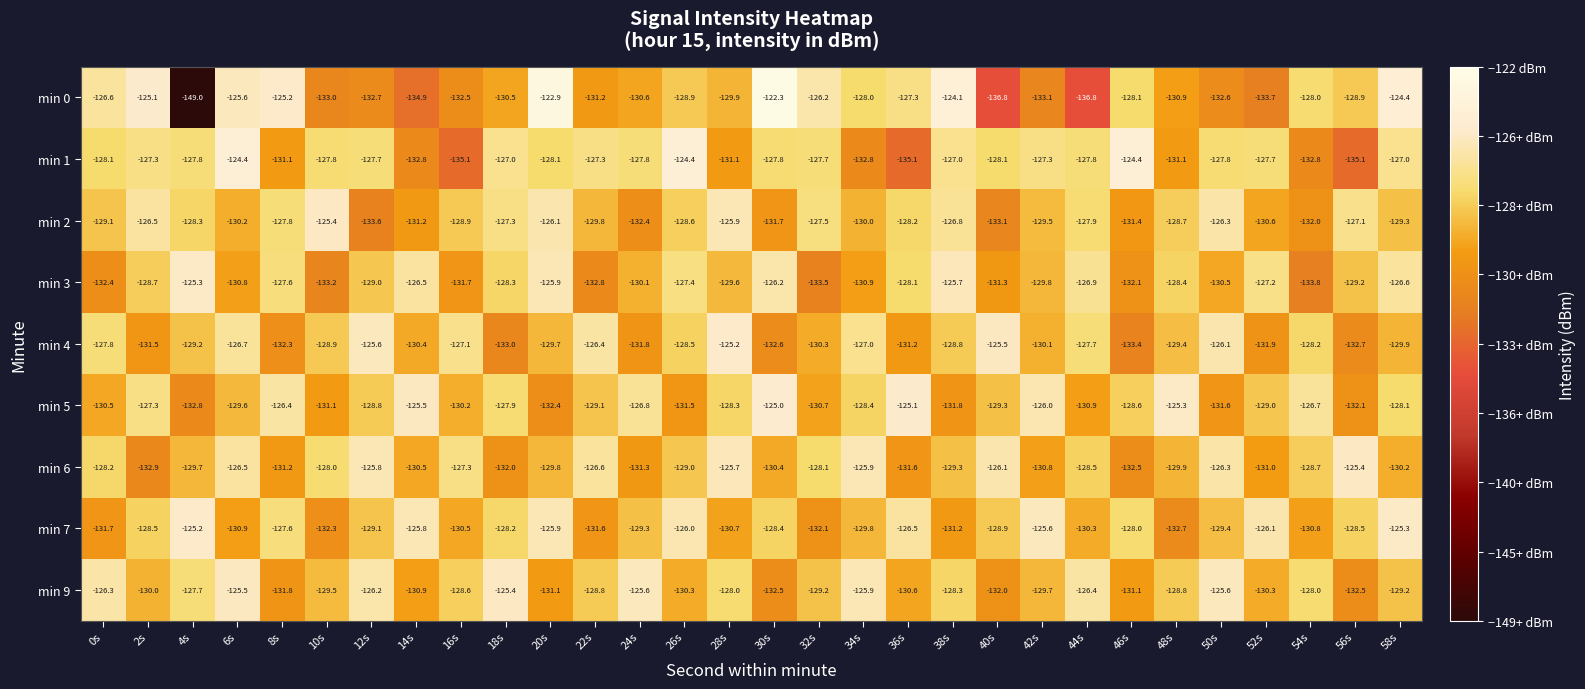

Which series has the widest spread of values?

min 0